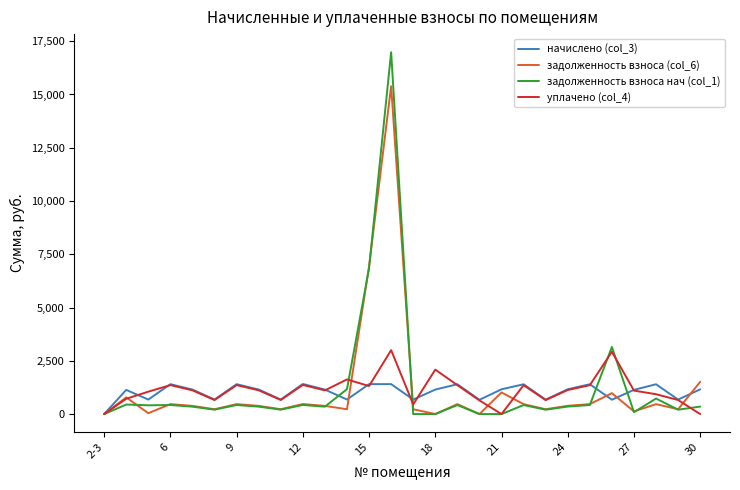

Which series has the widest spread of values?

задолженность взноса нач (col_1)